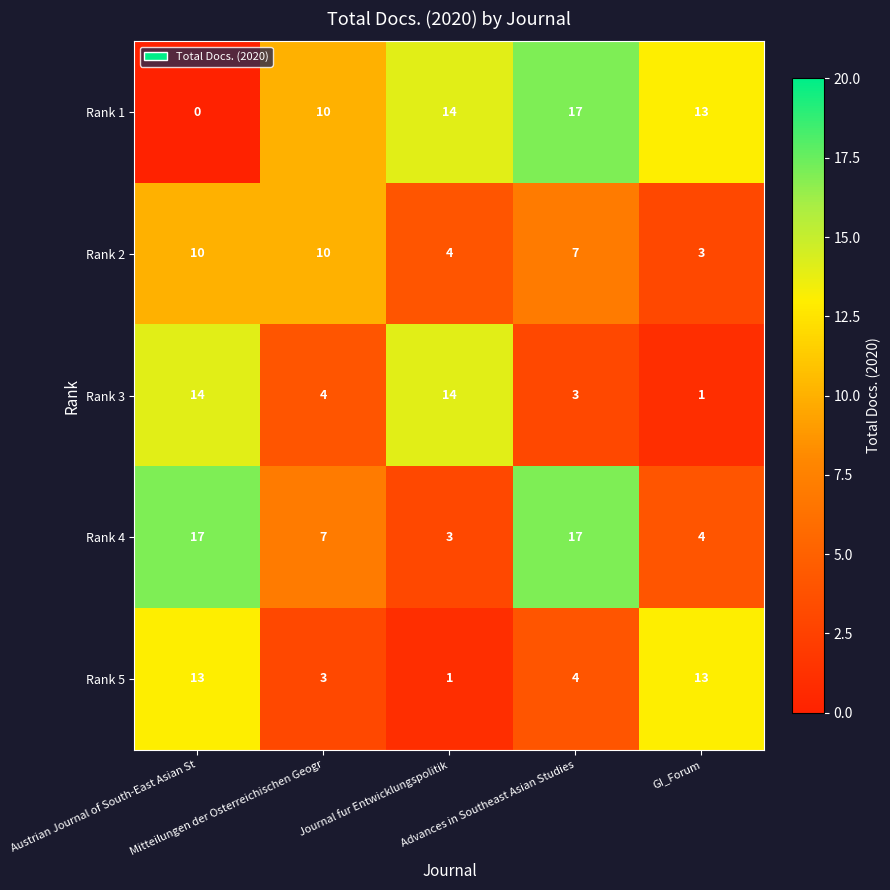

How many categories are shown in the chart?

5